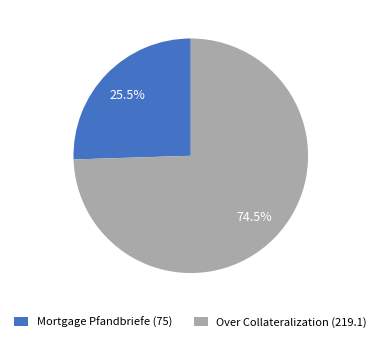

What percentage do Over Collateralization (219.1) and Mortgage Pfandbriefe (75) together represent?

100.0%